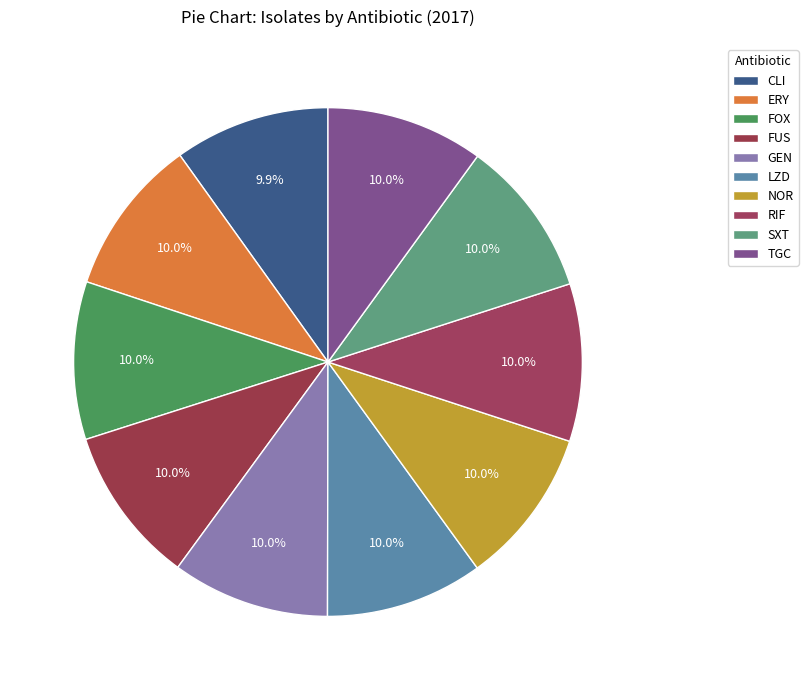

Count the number of slices in the pie.

10